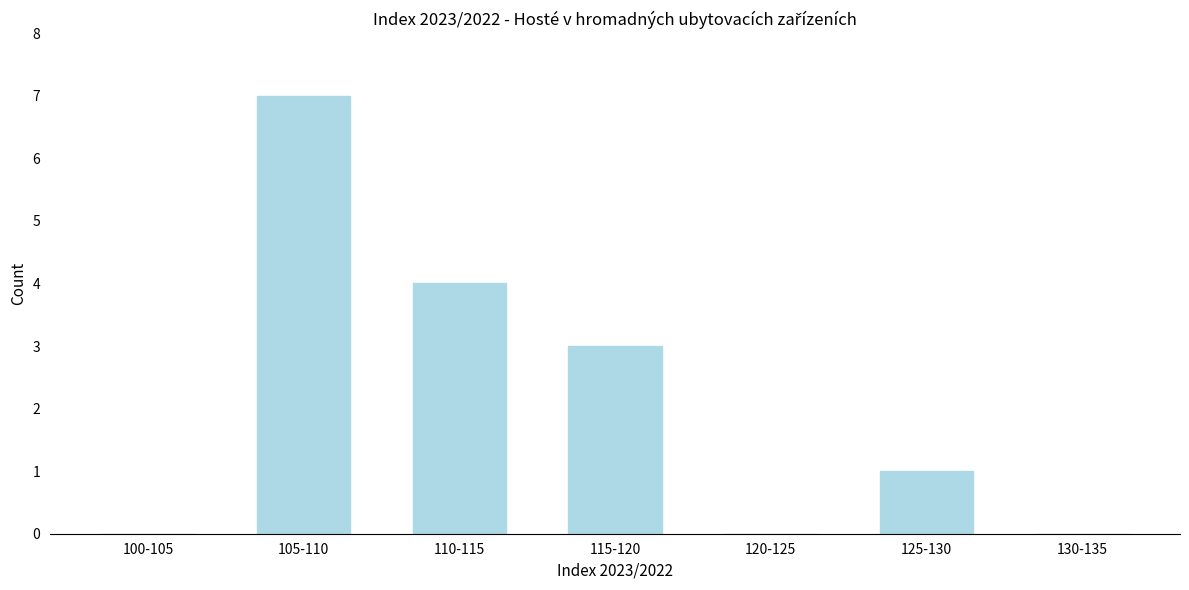

Reading right to left, list all the values displayed in this chart.

130-135=0	125-130=1	120-125=0	115-120=3	110-115=4	105-110=7	100-105=0